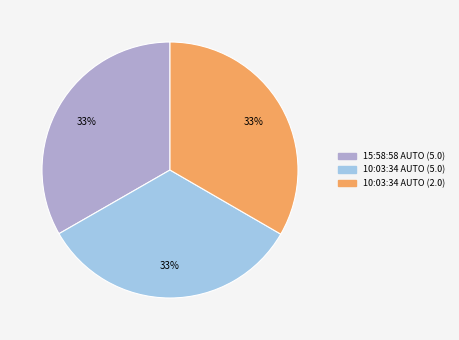

To the nearest percent, what percentage of the pie is 10:03:34 AUTO (5.0)?

33%